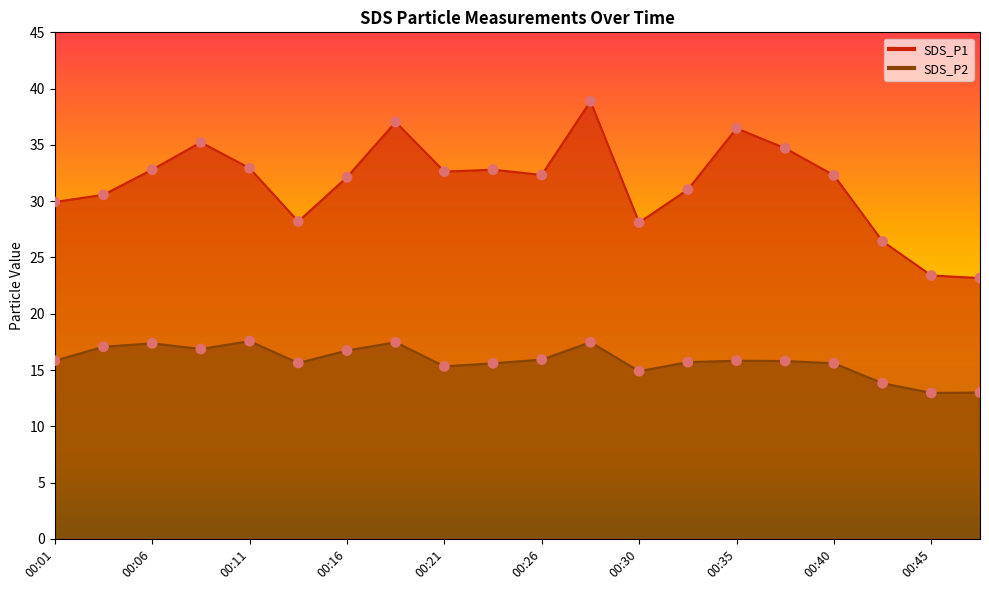

Which series reaches the maximum Y coordinate?

SDS_P1